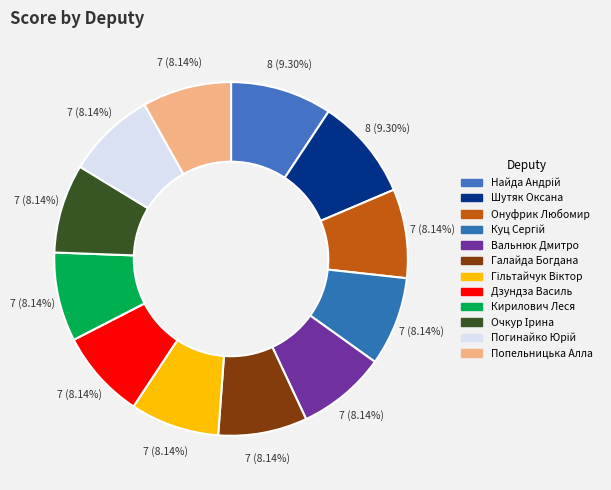

Which slice is the smallest?

Онуфрик Любомир